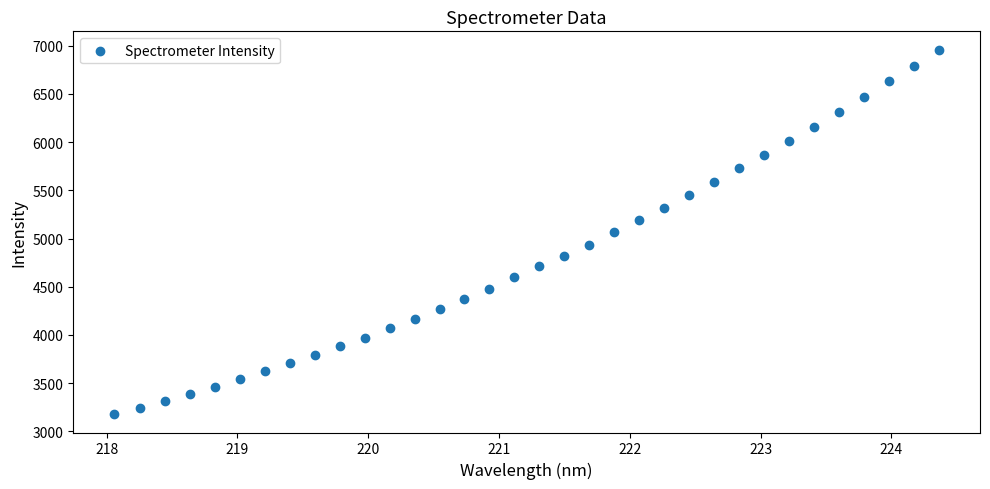

What is the range of X values (max minus min)?

6.3